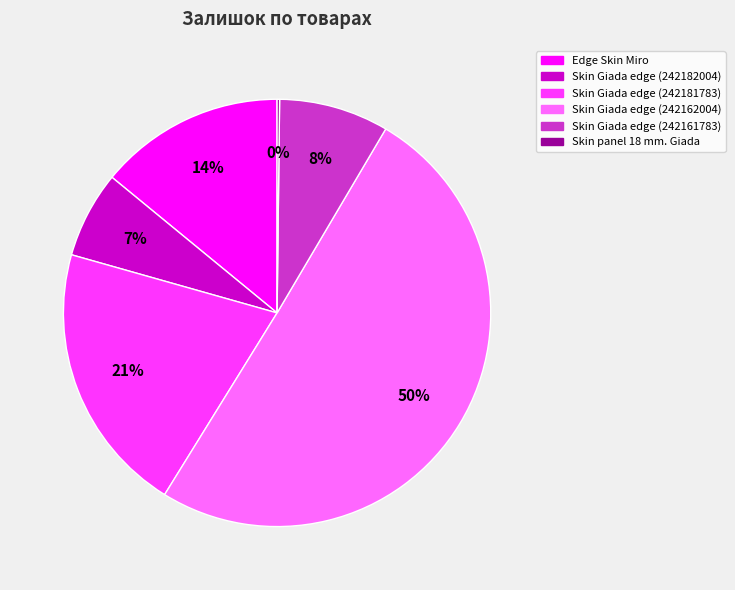

To the nearest percent, what is the average slice percentage?

17%